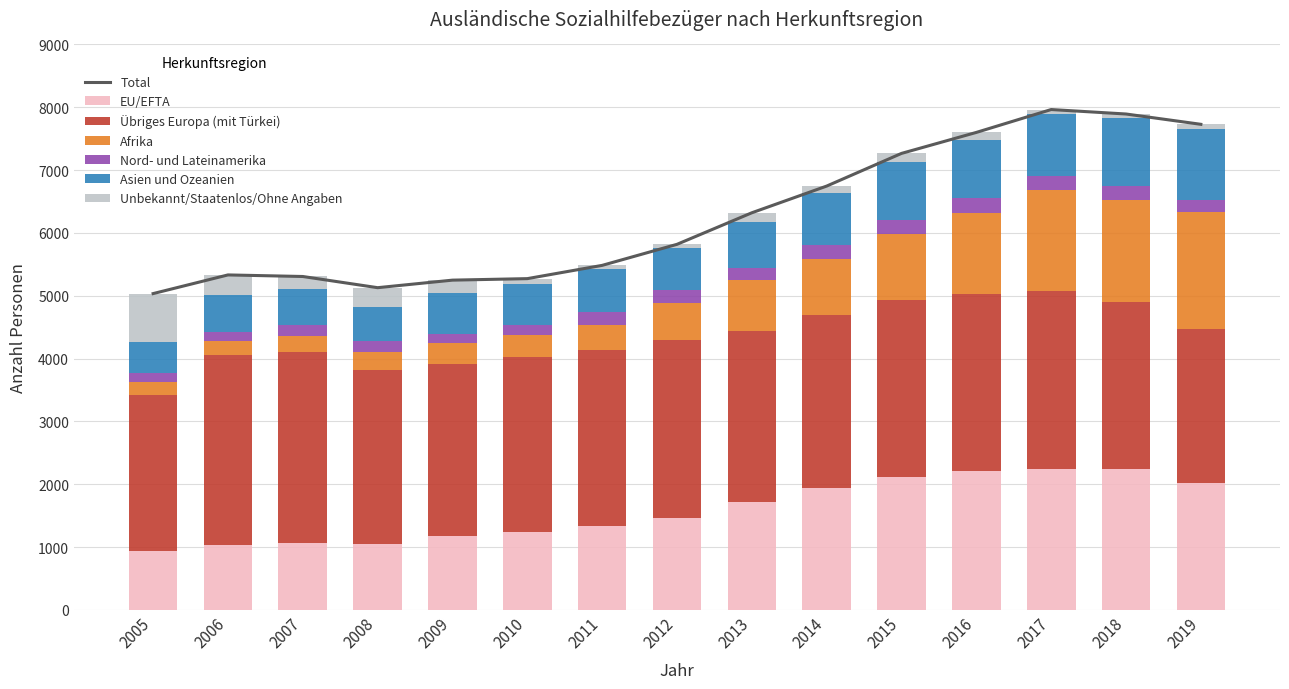

Reading left to right, extract all data points from this chart.

EU/EFTA: 938	1033	1067	1045	1185	1248	1339	1462	1723	1941	2121	2205	2239	2248	2028
Übriges Europa (mit Türkei): 2479	3027	3032	2767	2727	2772	2795	2831	2719	2748	2809	2823	2833	2651	2440
Afrika: 211	224	266	294	333	358	407	596	805	898	1061	1297	1605	1624	1870
Nord- und Lateinamerika: 151	140	163	173	149	153	198	200	195	215	217	225	223	230	190
Asien und Ozeanien: 493	591	580	548	643	656	684	674	736	838	919	927	997	1073	1131
Unbekannt/Staatenlos/Ohne Angaben: 763	317	199	302	212	86	61	56	143	106	139	123	67	67	70